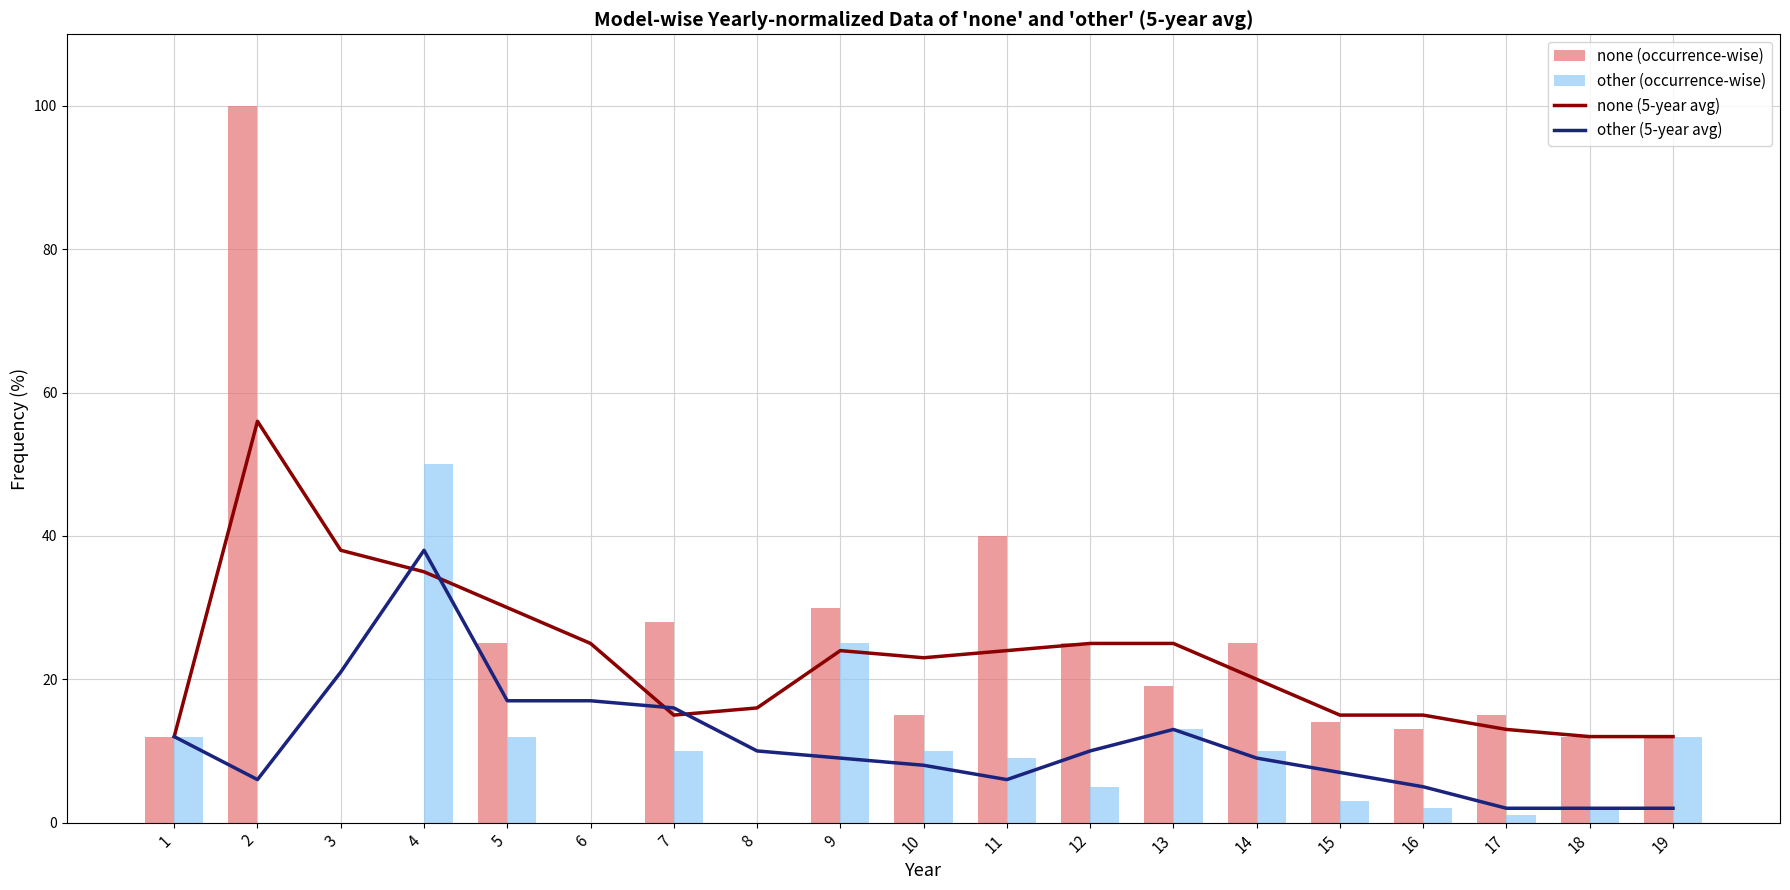

At which label is none (occurrence-wise) closest to 50?

11